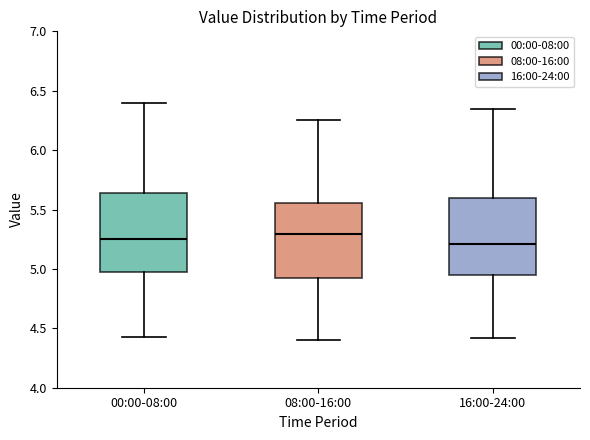

Reading left to right, read every box against the y-axis: the position of its median line, the range the box covers, and the ends of its whiskers. The values are not printed on the chart, so give them approximately, as read against the axis.

00:00-08:00: median 5.25, box 4.95 to 5.65, whiskers 4.45 to 6.40
08:00-16:00: median 5.30, box 4.90 to 5.55, whiskers 4.40 to 6.25
16:00-24:00: median 5.20, box 4.95 to 5.60, whiskers 4.40 to 6.35